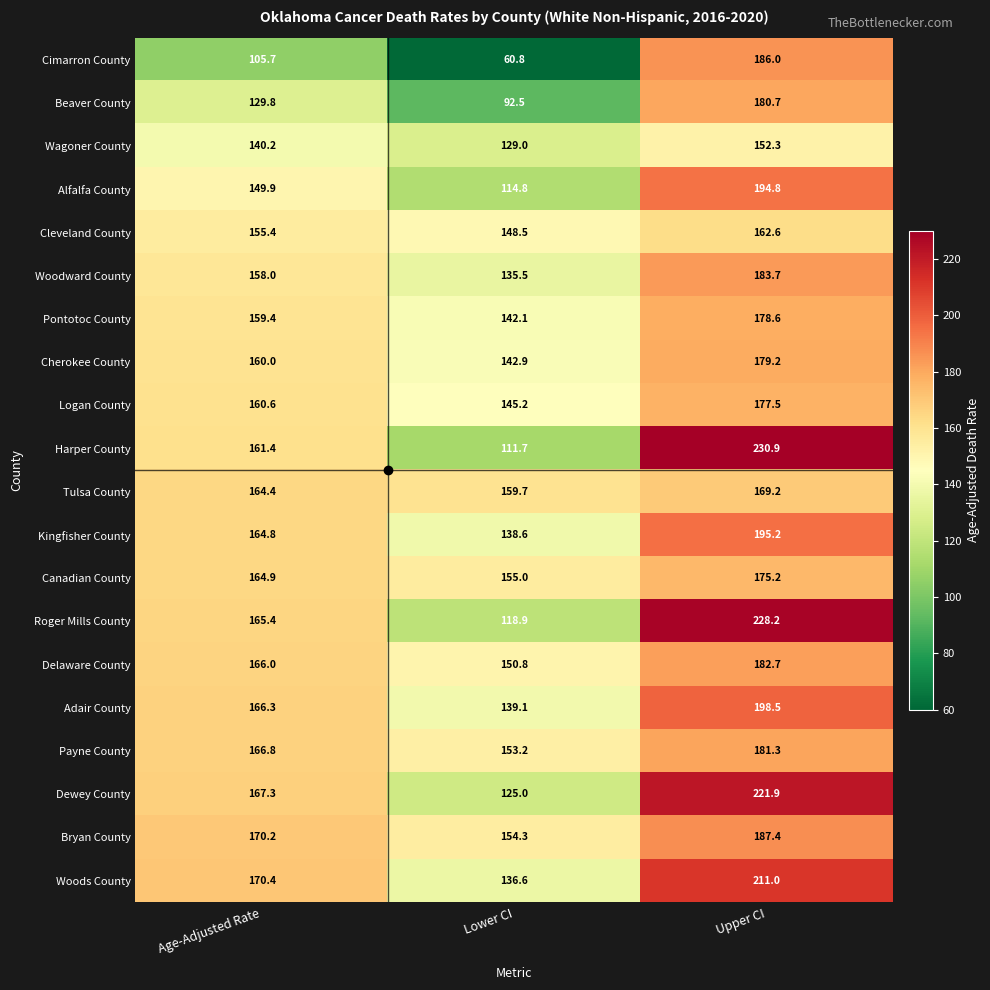

What is the minimum value for Adair County?

139.1